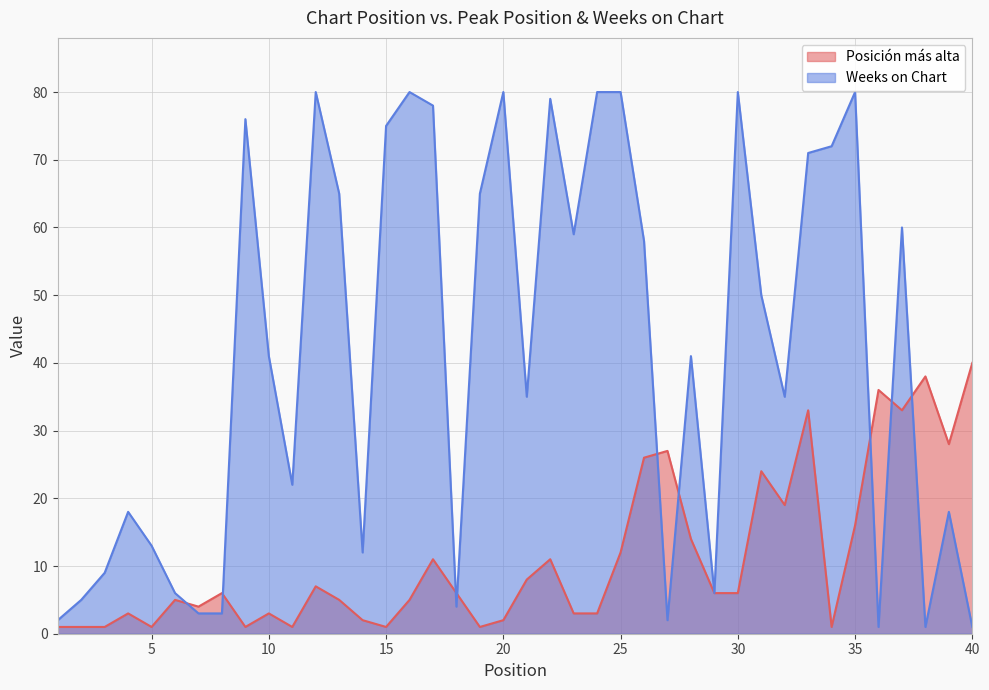

The value of Posición más alta at 28 is 14. True or false?

True